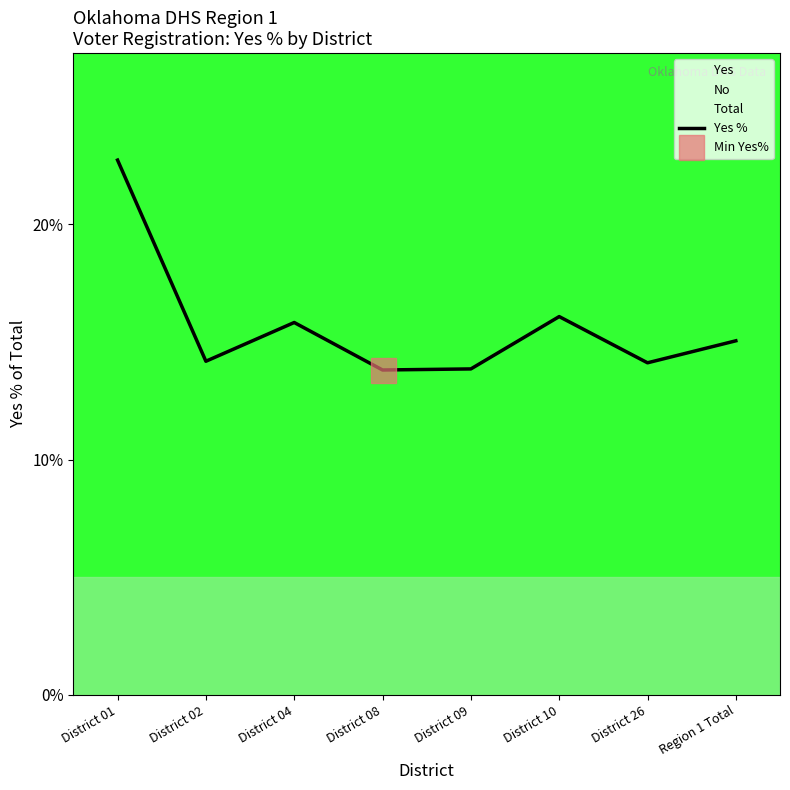

Between District 01 and District 10, which is larger?

District 01